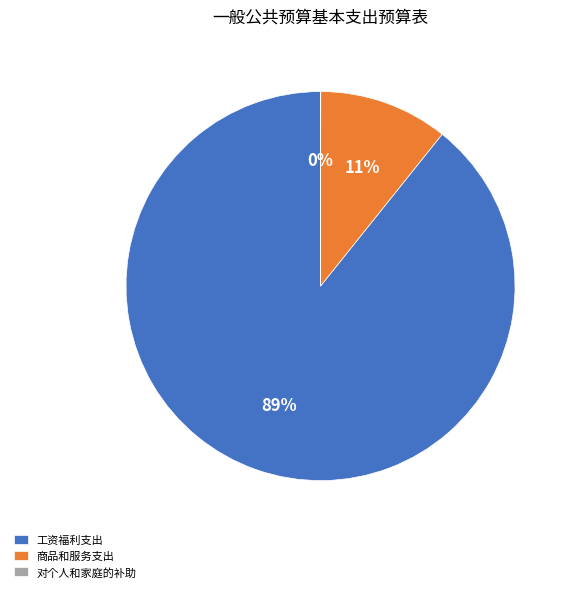

Do 工资福利支出 and 商品和服务支出 together represent more than half of the pie?

Yes